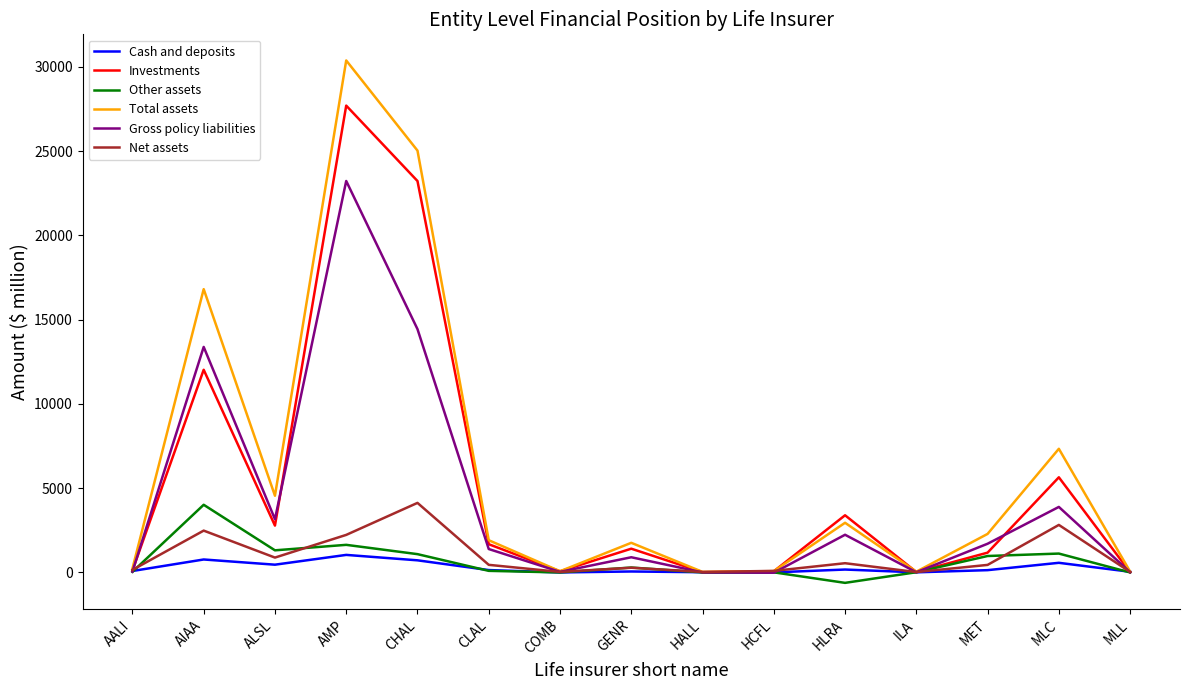

At which category does Total assets reach its first local peak?

AIAA